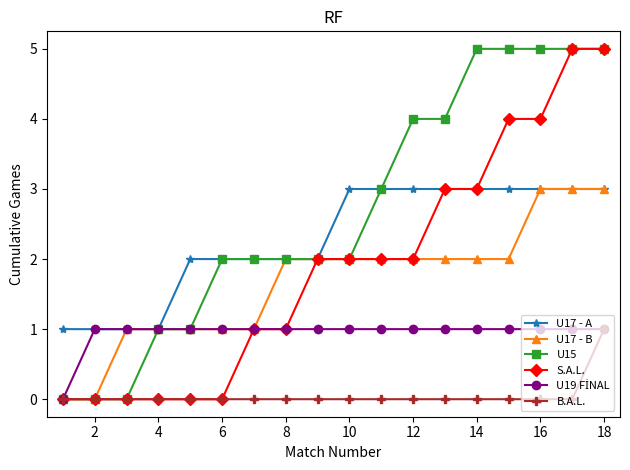

Which series has the largest total across all categories?

U15